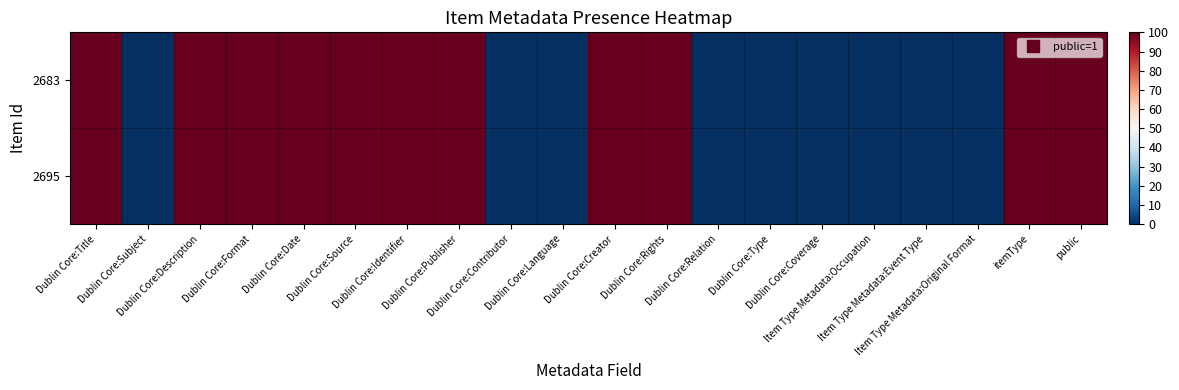

Count the number of categories in the chart.

20